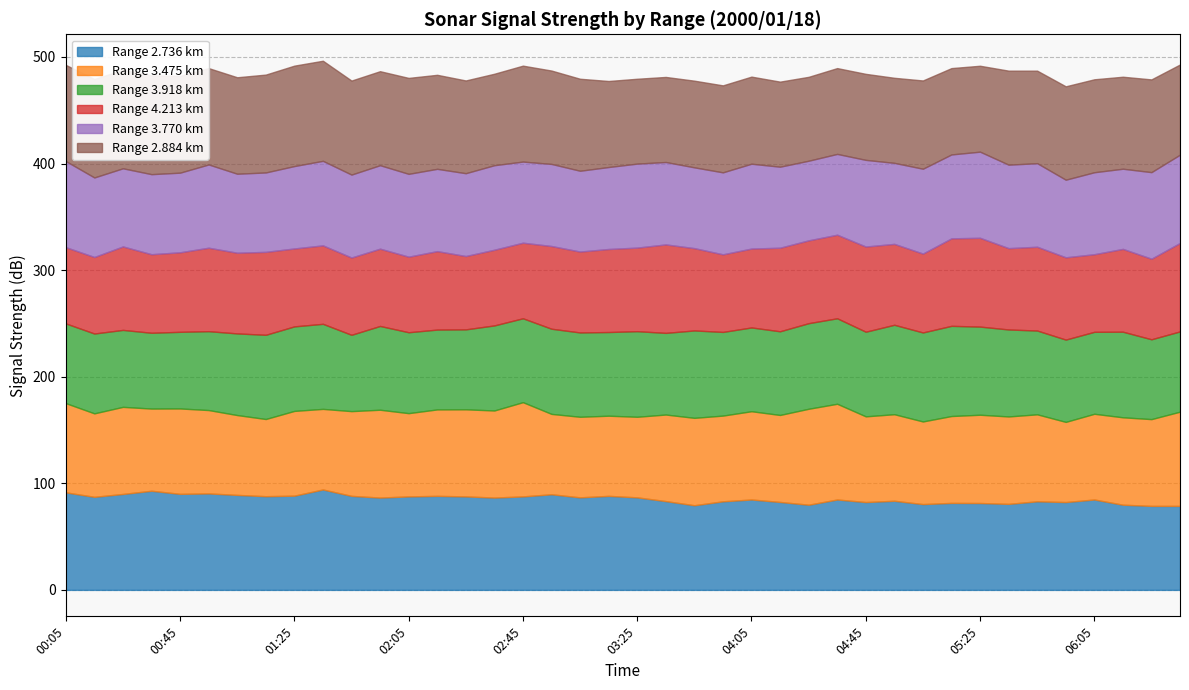

What is the maximum value shown in the chart?

94.2